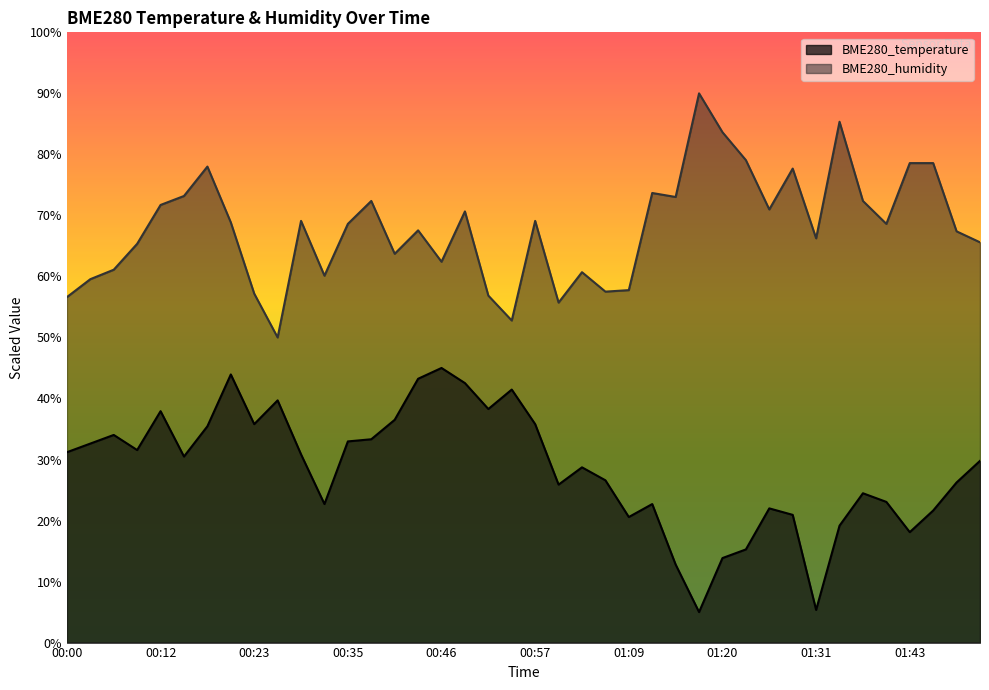

What value does the BME280_temperature series have at 00:06?

34.0